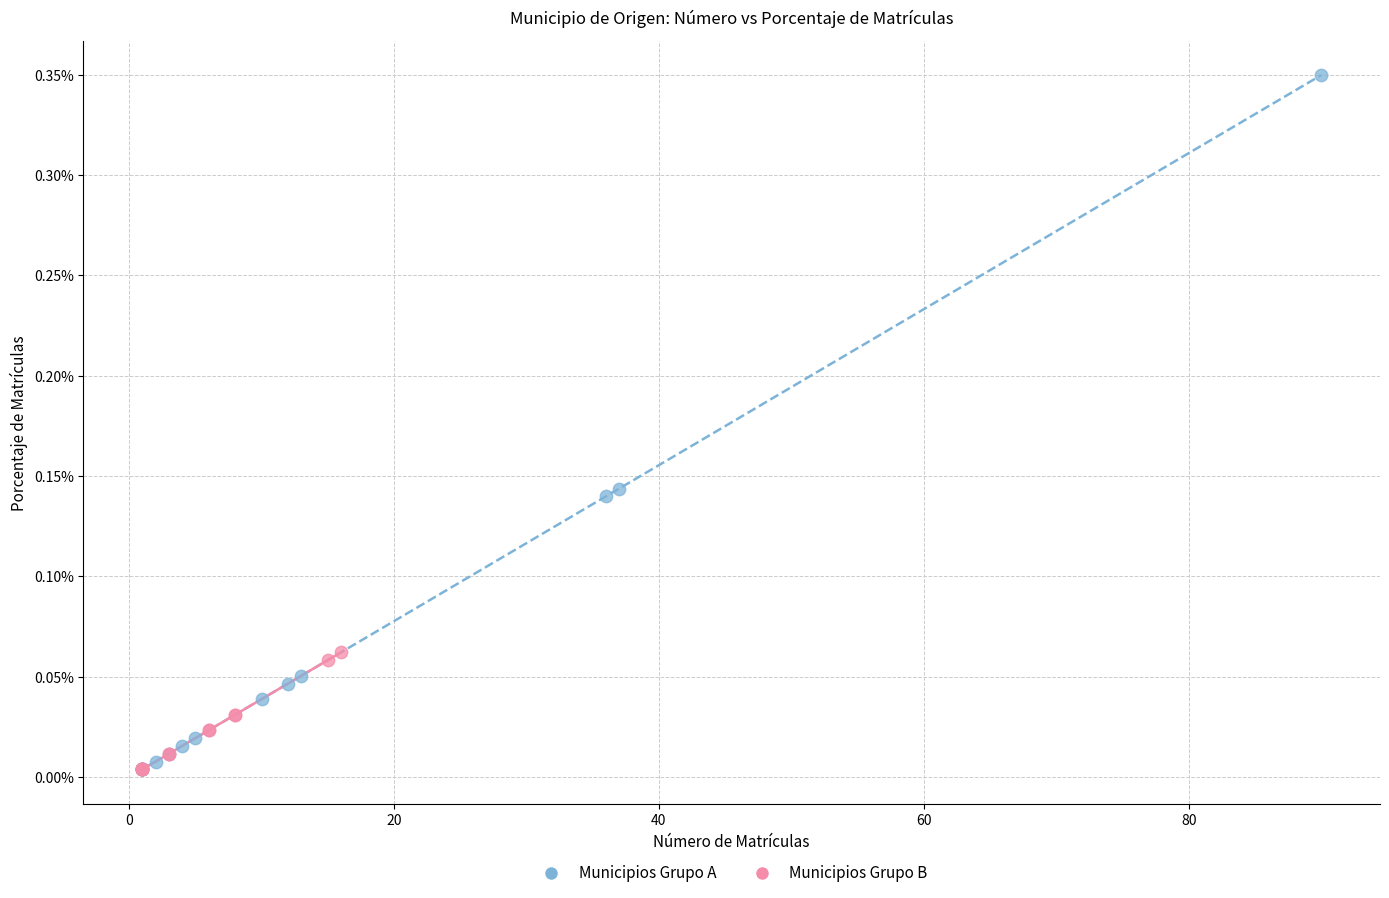

What are all the series names shown in the legend?

Municipios Grupo A, Municipios Grupo B